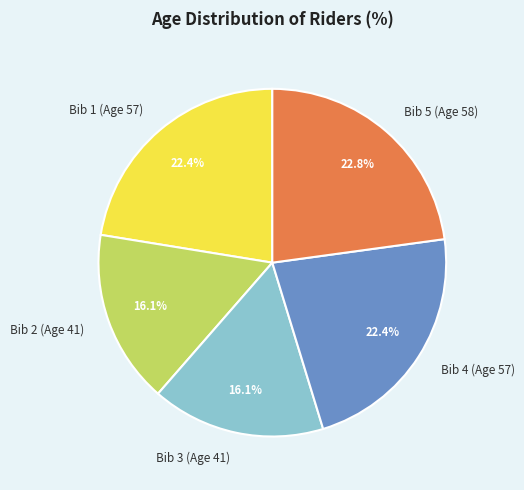

Does Bib 5 (Age 58) account for over 50% of the chart?

No